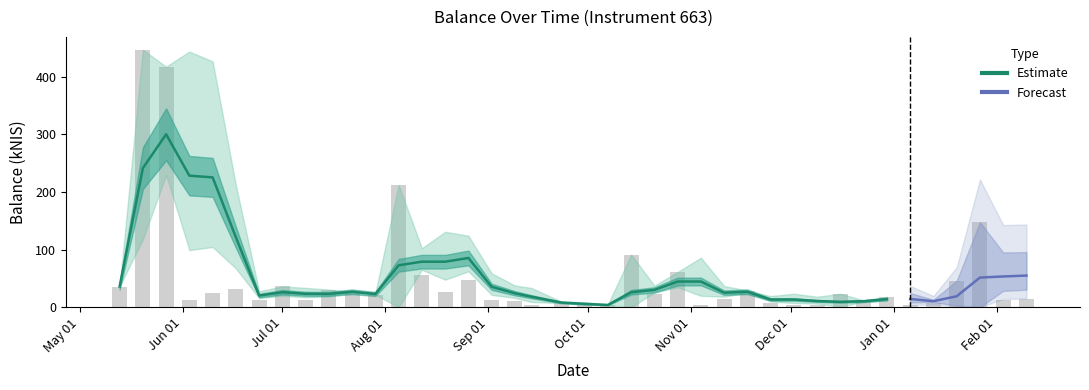

What is the label of the 4th bar from the left?

2021-06-03